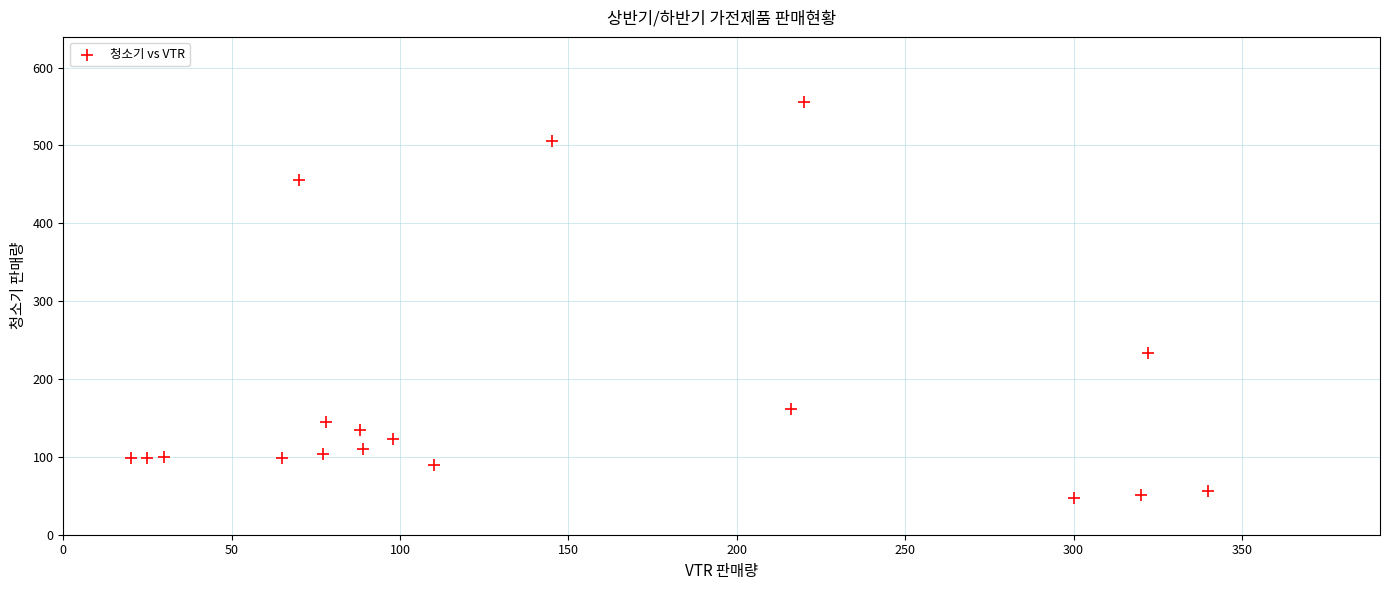

What is the range of X values (max minus min)?

320.0